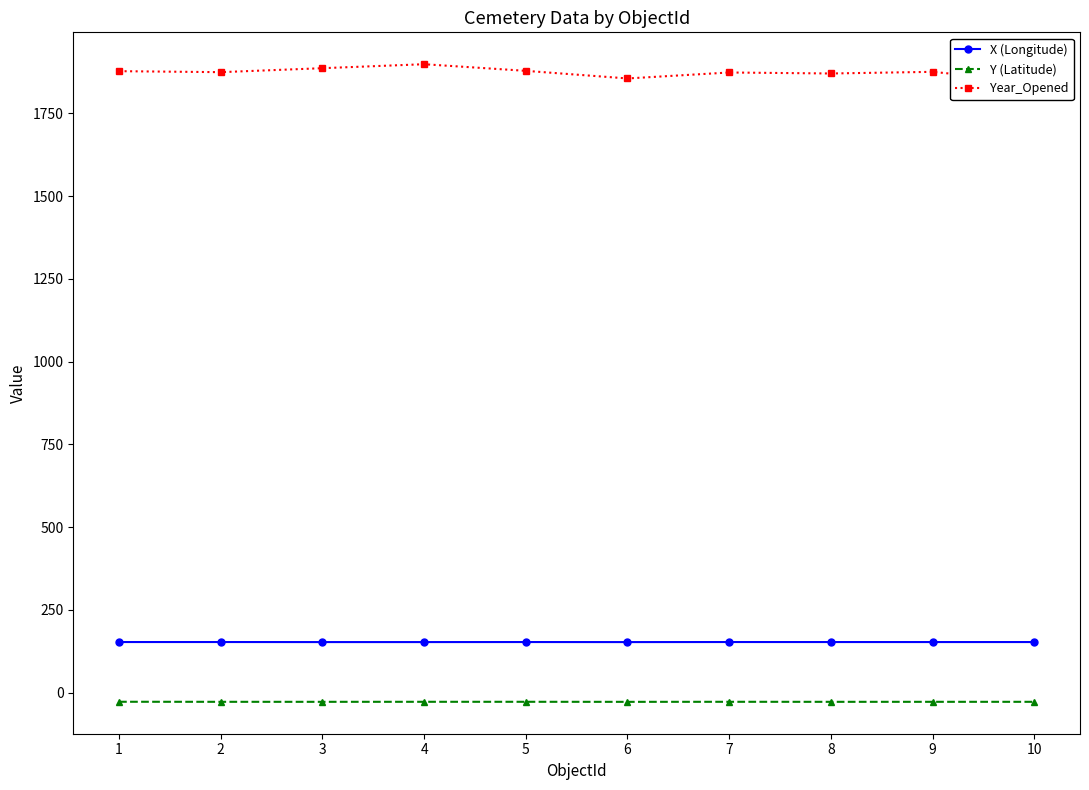

What is the total value across all series at 1?

2002.7